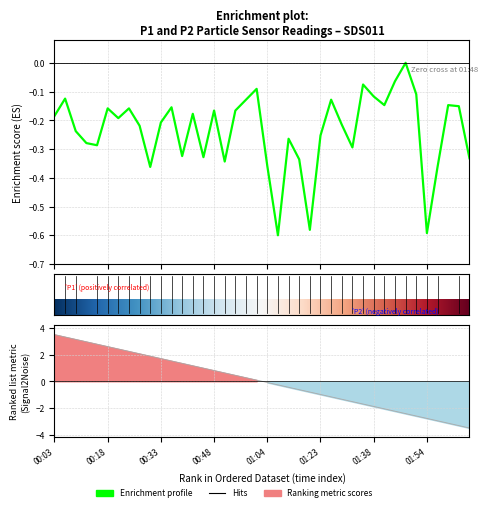

Rank the categories by value from highest to lowest.

01:48, 01:44, 01:35, 01:01, 01:51, 01:38, 00:06, 00:58, 01:26, 01:41, 02:00, 02:07, 00:36, 00:18, 00:24, 00:48, 00:55, 00:42, 00:03, 00:21, 00:33, 01:29, 00:27, 00:09, 01:23, 01:10, 00:12, 00:15, 01:32, 00:39, 00:45, 02:10, 01:13, 00:51, 01:04, 00:30, 01:57, 01:16, 01:54, 01:07